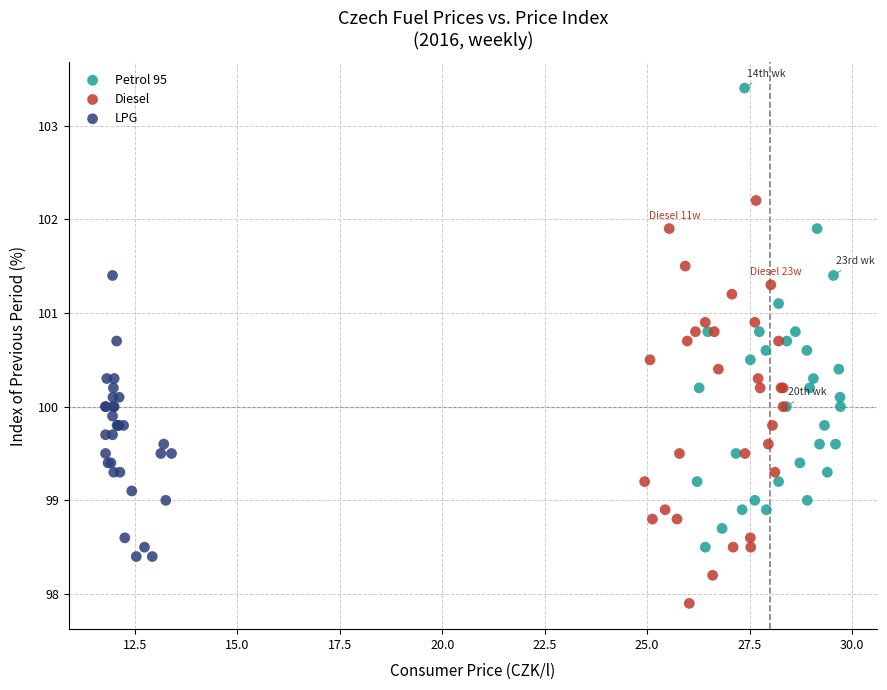

Which series contains the lowest Y value?

Diesel